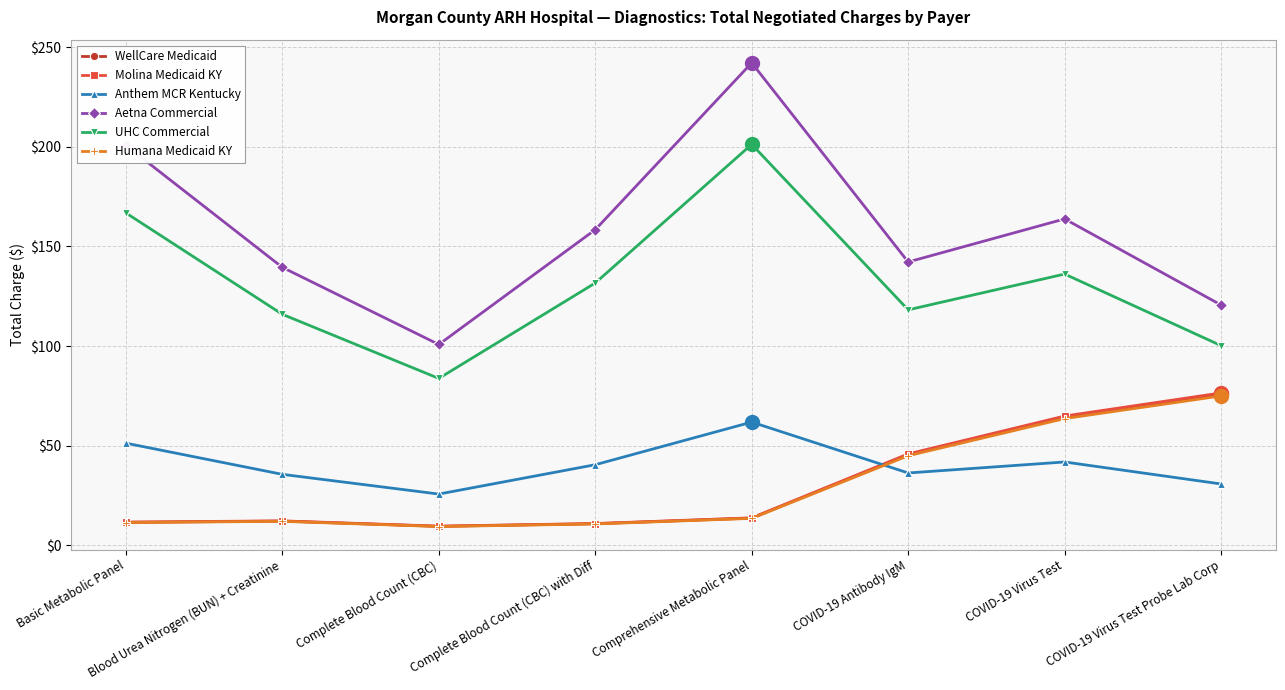

What is the difference between the Anthem MCR Kentucky values at Complete Blood Count (CBC) and COVID-19 Virus Test Probe Lab Corp?

5.1